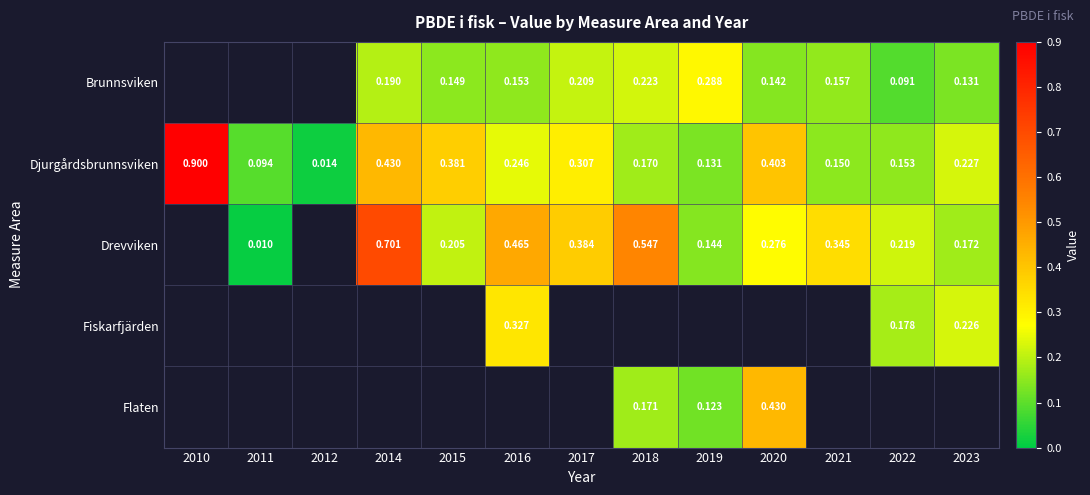

At which category does the chart reach its minimum across all series?

2011